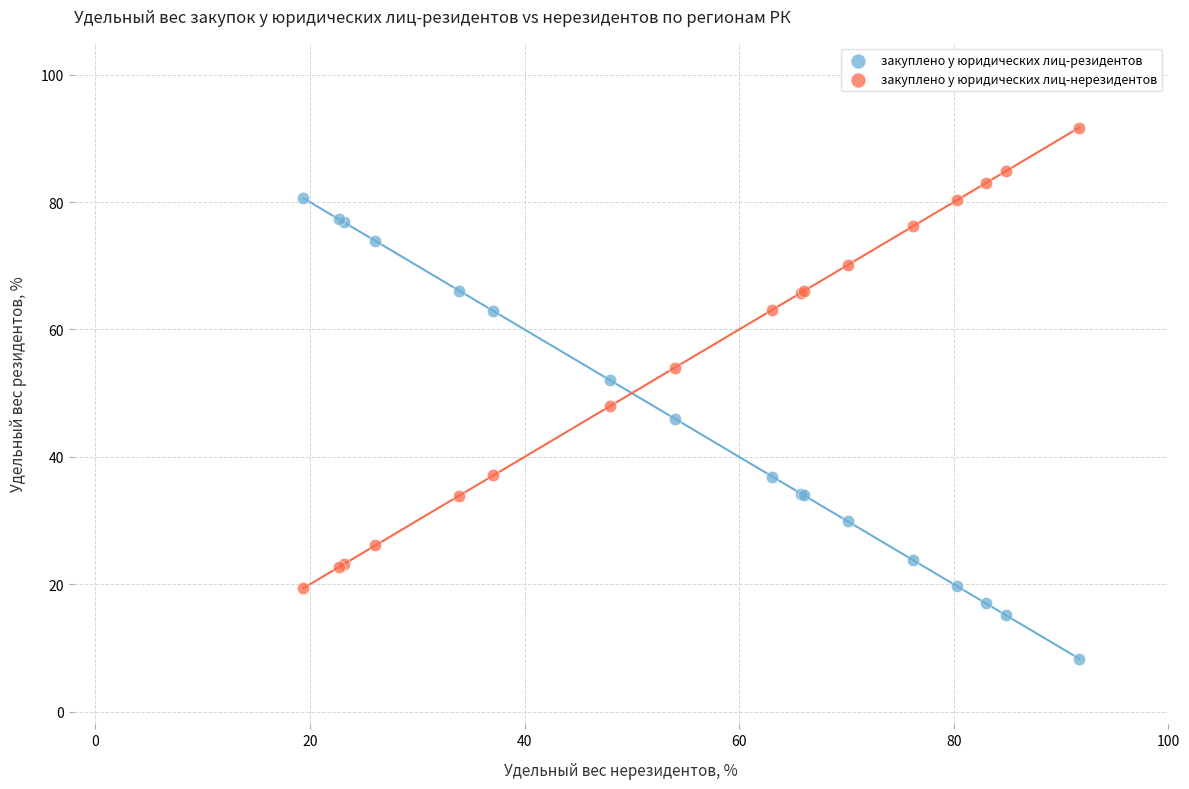

Which series reaches the minimum Y coordinate?

закуплено у юридических лиц-резидентов